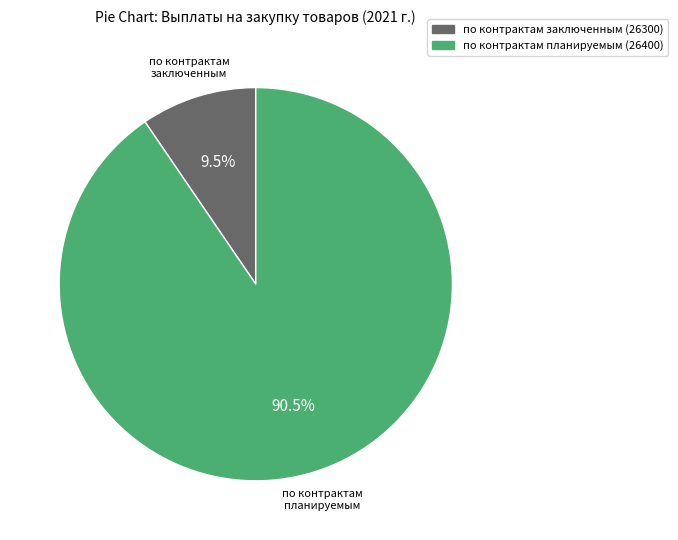

Is there any slice that represents more than half of the pie?

Yes